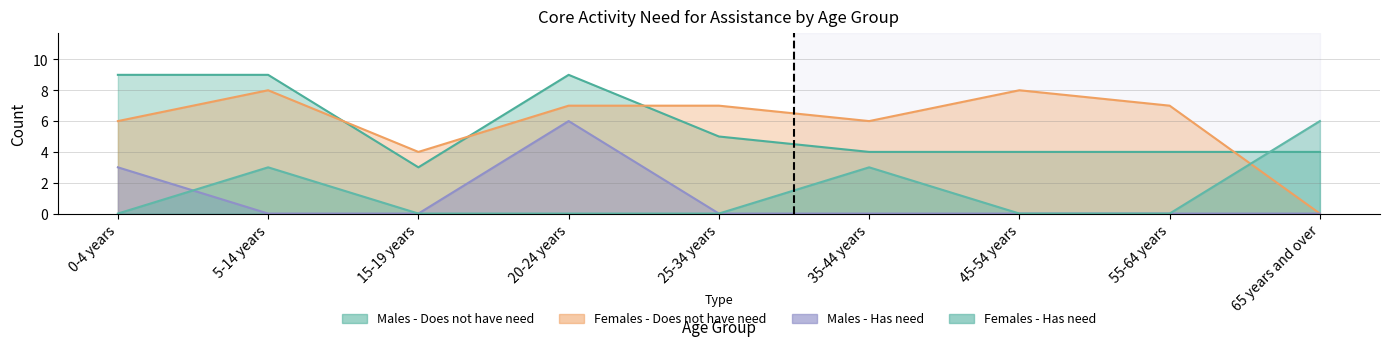

What is the difference between the maximum and minimum values in the Males - Has need series?

6